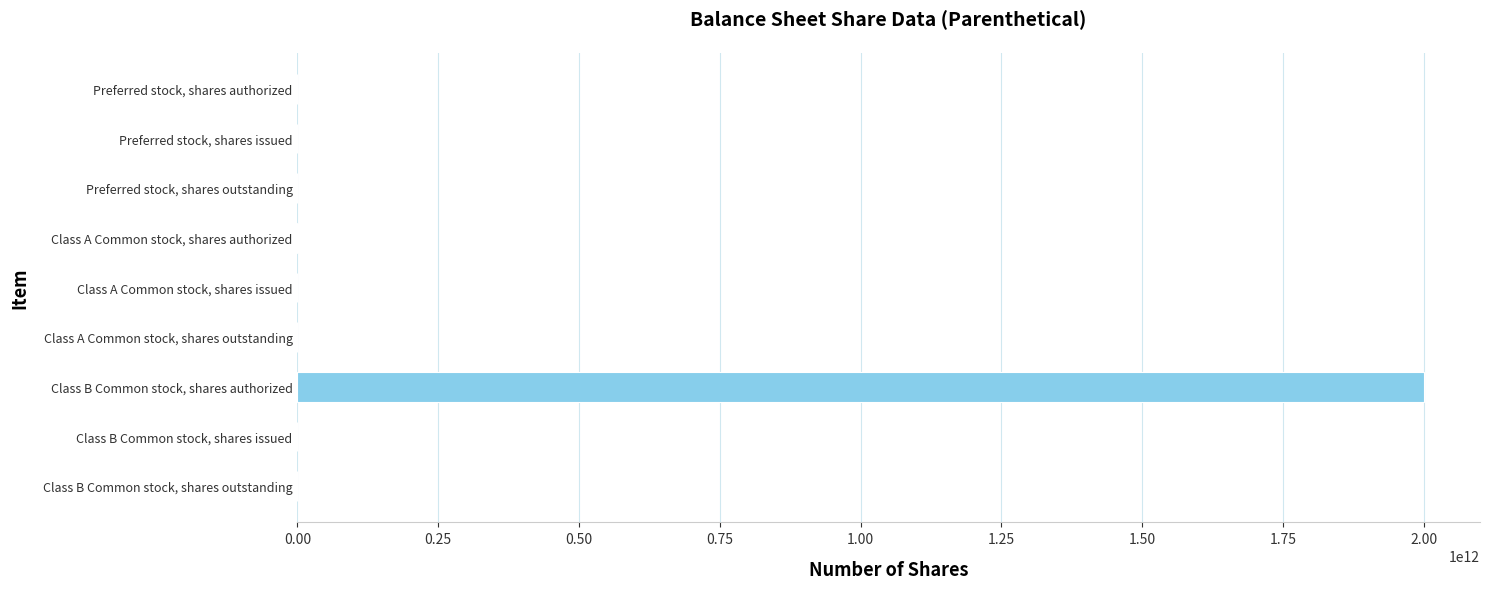

Which category has the highest value across all series?

Class B Common stock, shares authorized